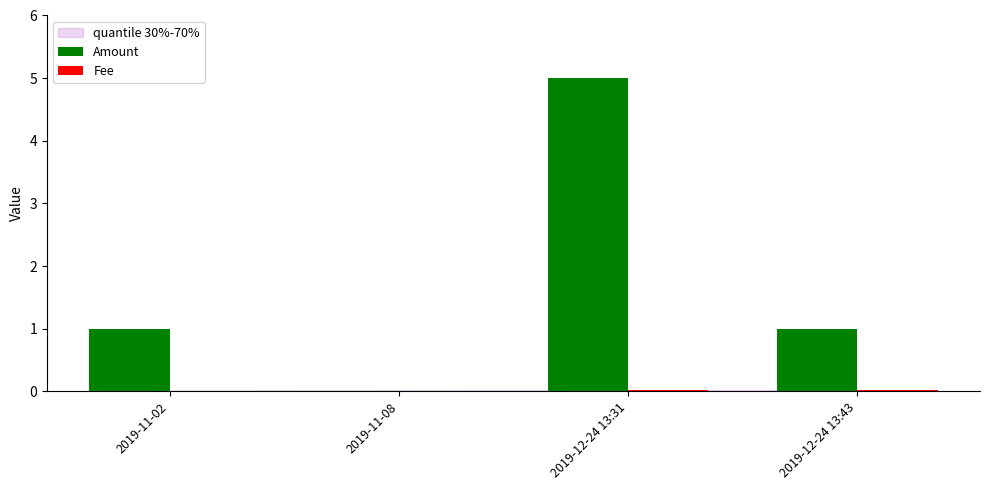

Which series changed the most between 2019-11-08 and 2019-12-24 13:43?

Amount